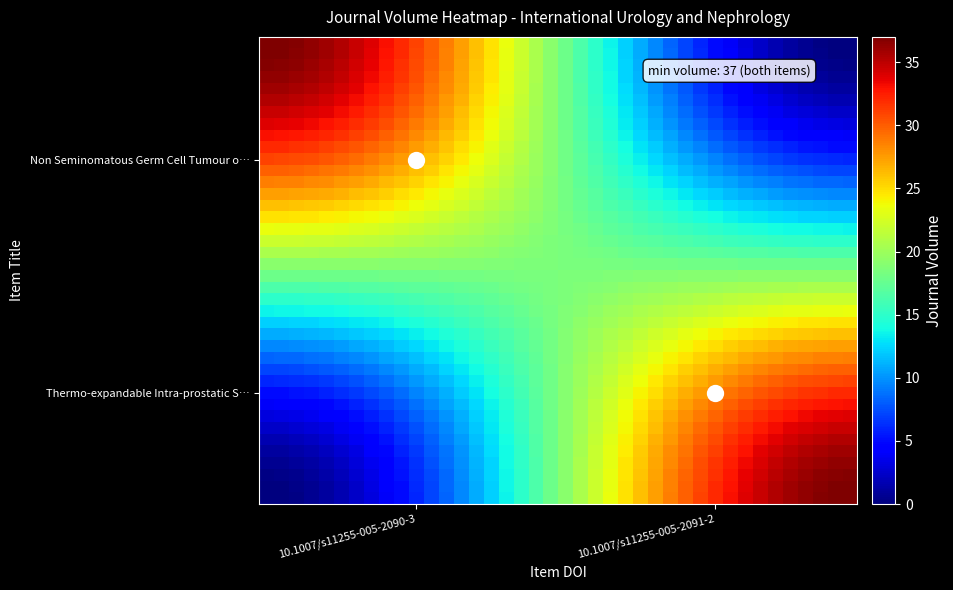

At how many categories does at least one series exceed 15?

40